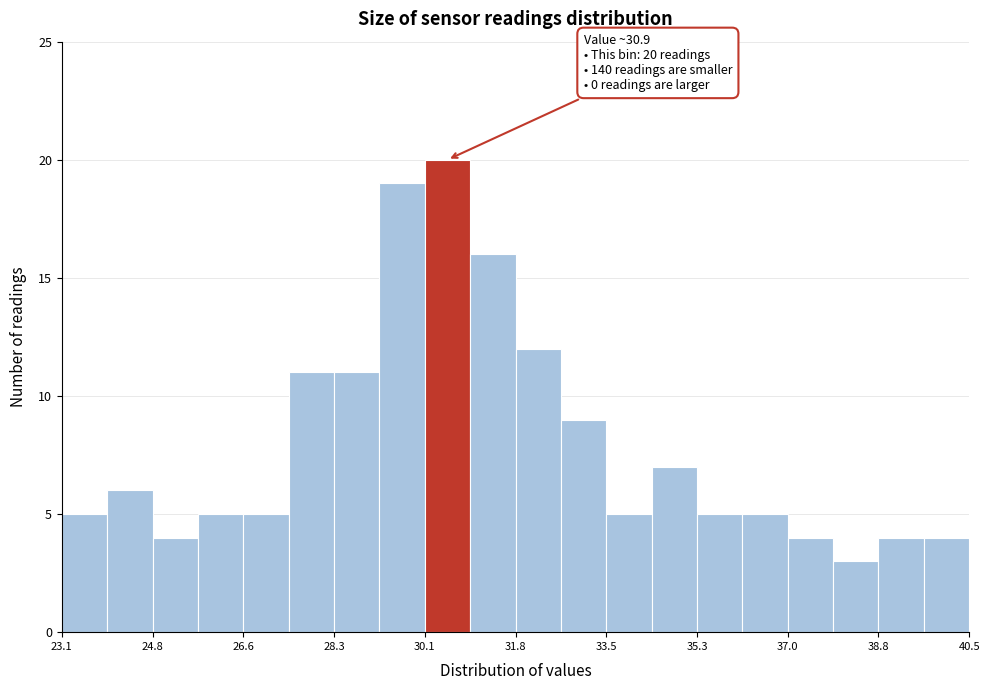

Which range on the x-axis has the tallest bar?

30.0 to 31.0